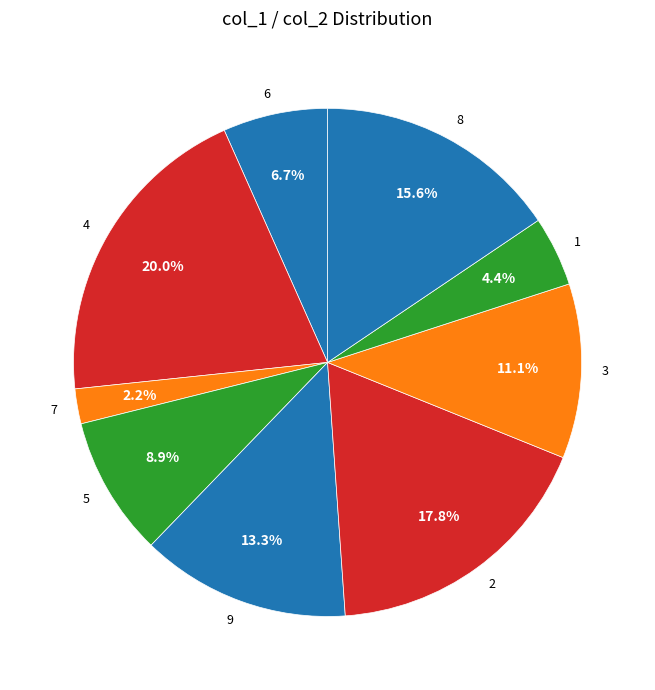

How many slices are in this pie chart?

9